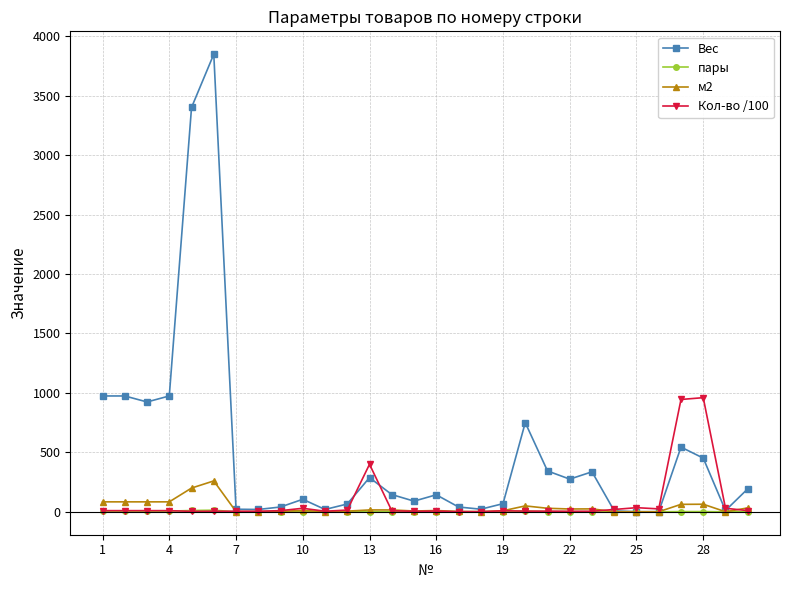

What is the highest value of the Вес series?

3848.0